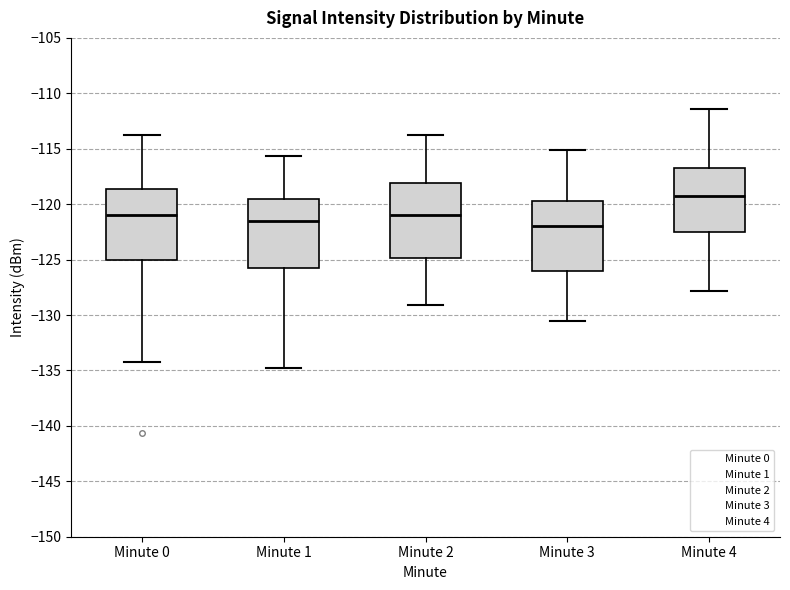

Reading left to right, read every box against the y-axis: the position of its median line, the range the box covers, and the ends of its whiskers. The values are not printed on the chart, so give them approximately, as read against the axis.

Minute 0: median -121.0, box -125.0 to -118.5, whiskers -134.5 to -114.0
Minute 1: median -121.5, box -126.0 to -119.5, whiskers -135.0 to -115.5
Minute 2: median -121.0, box -125.0 to -118.0, whiskers -129.0 to -114.0
Minute 3: median -122.0, box -126.0 to -119.5, whiskers -130.5 to -115.0
Minute 4: median -119.0, box -122.5 to -117.0, whiskers -128.0 to -111.5